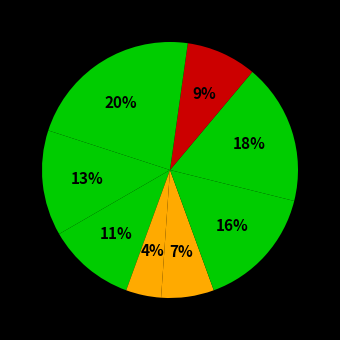

Rank the categories by value from highest to lowest.

1, 7, 6, 2, 3, 8, 5, 4, 9